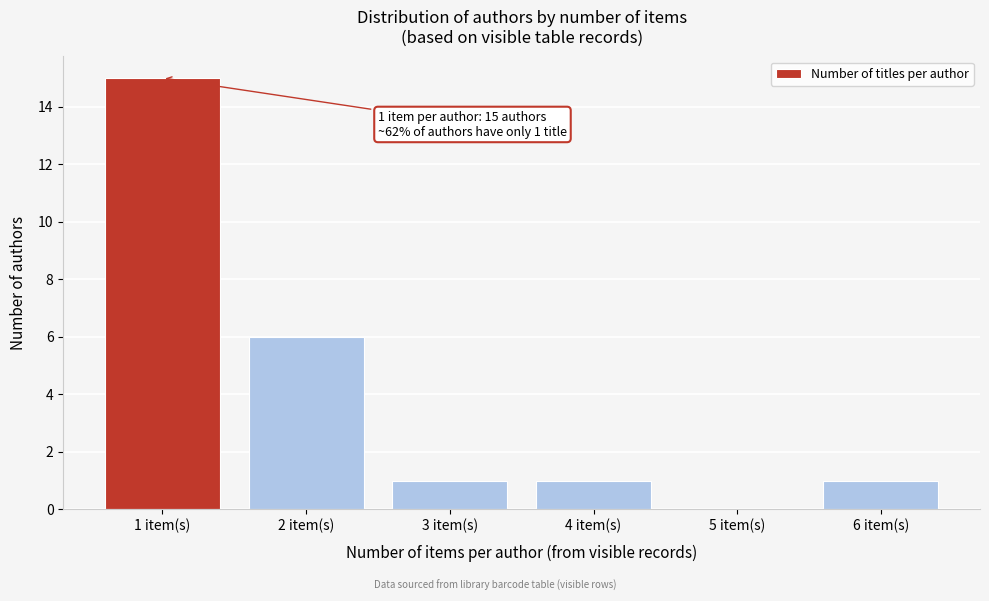

Reading left to right, what are all the values shown in this chart?

1 item(s)=15	2 item(s)=6	3 item(s)=1	4 item(s)=1	5 item(s)=0	6 item(s)=1